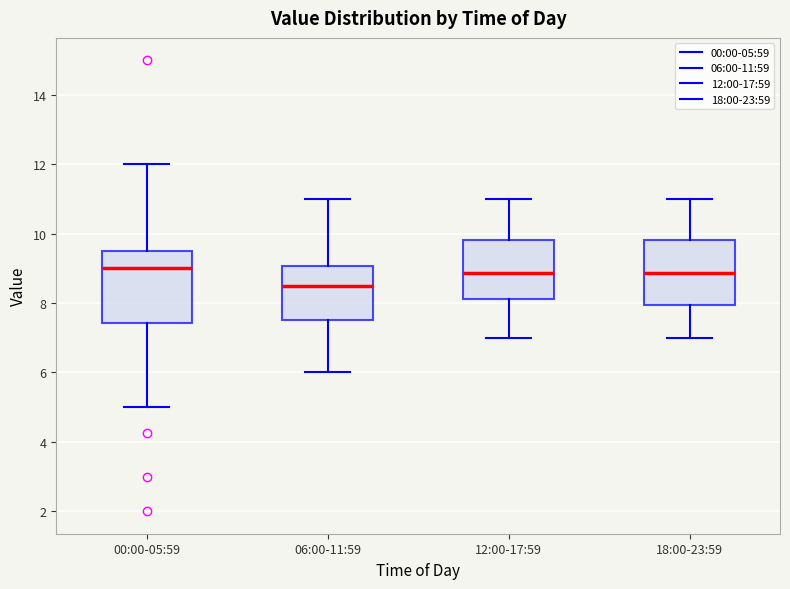

Where is the upper edge of the box for 18:00-23:59 on the y-axis? The values are not printed on the chart, so give them approximately, as read against the axis.

9.8